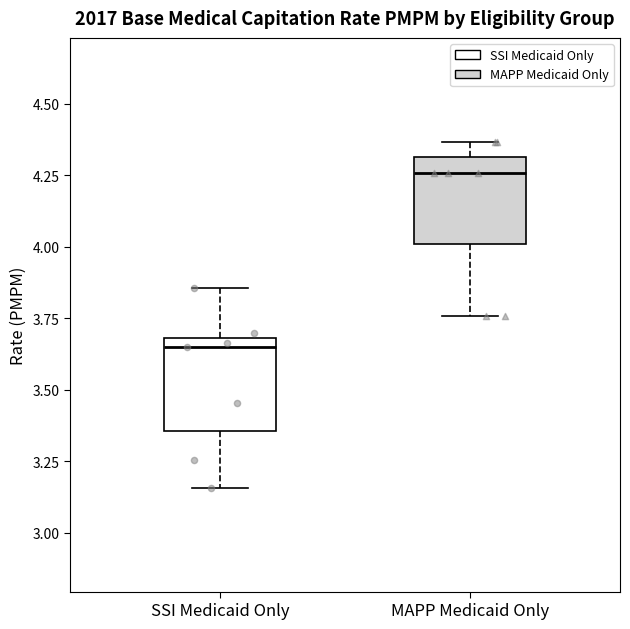

Which box's median line is the highest?

MAPP Medicaid Only